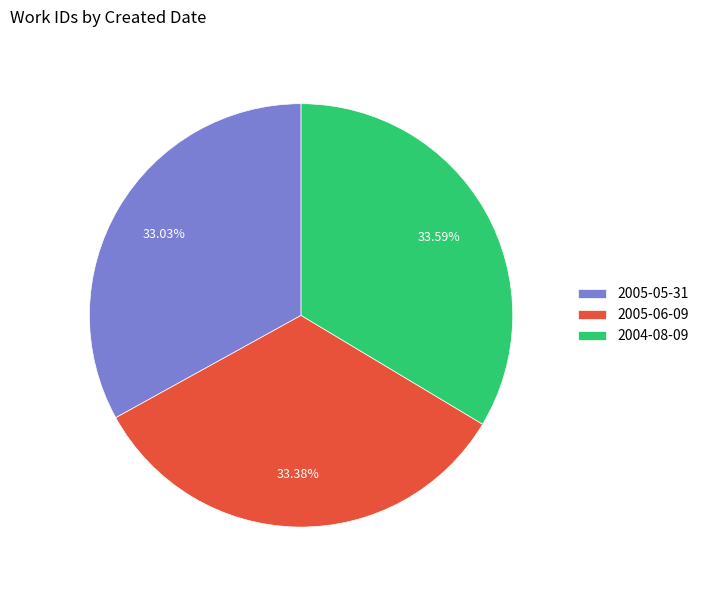

How many segments does this pie chart have?

3